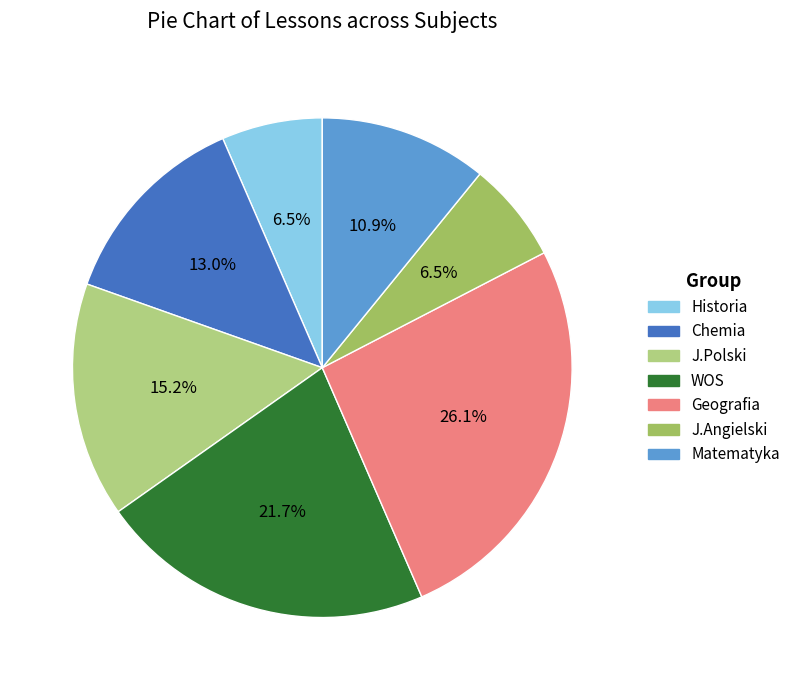

Which slice is the smallest?

Historia